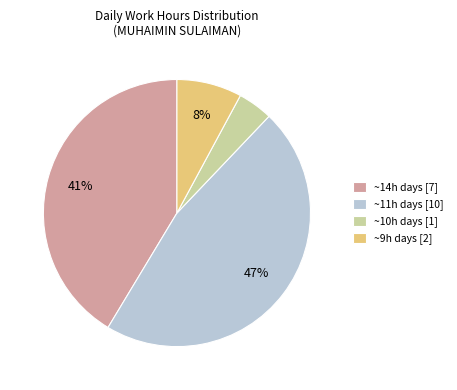

Is there a majority slice in this chart?

No